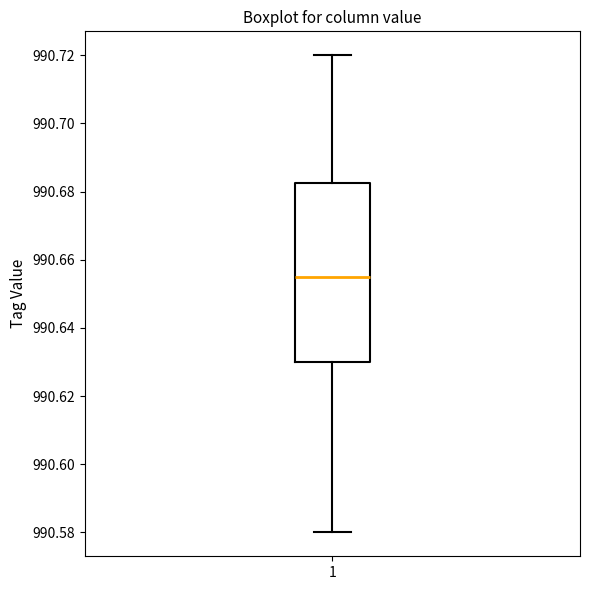

Read this box plot against the y-axis: the position of the median line, the range covered by the box, and the ends of both whiskers. The values are not printed on the chart, so give them approximately, as read against the axis.

median 990.656, box 990.630 to 990.682, whiskers 990.580 to 990.720